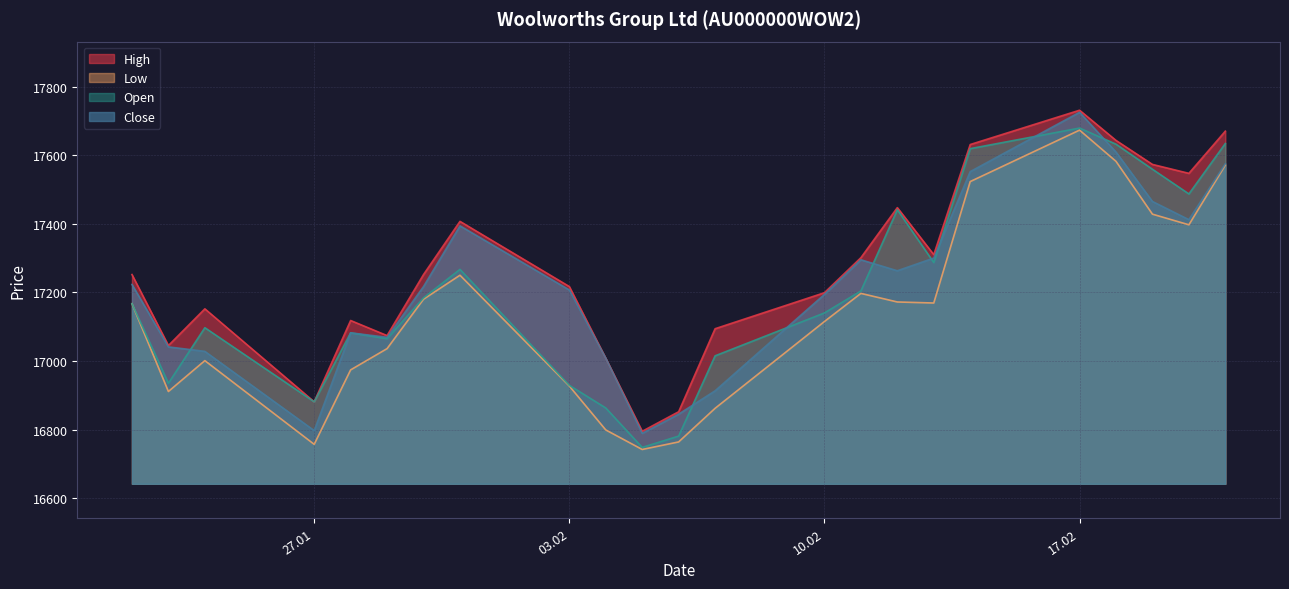

Rank the series by their maximum value, from highest to lowest.

High, Close, Open, Low